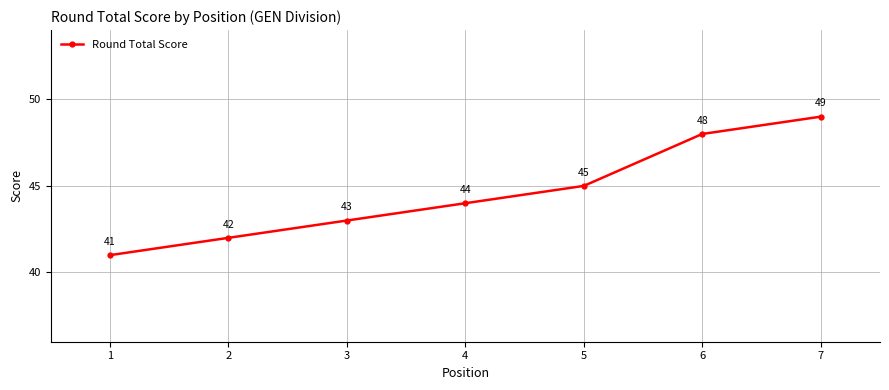

How many values are below 44?

3